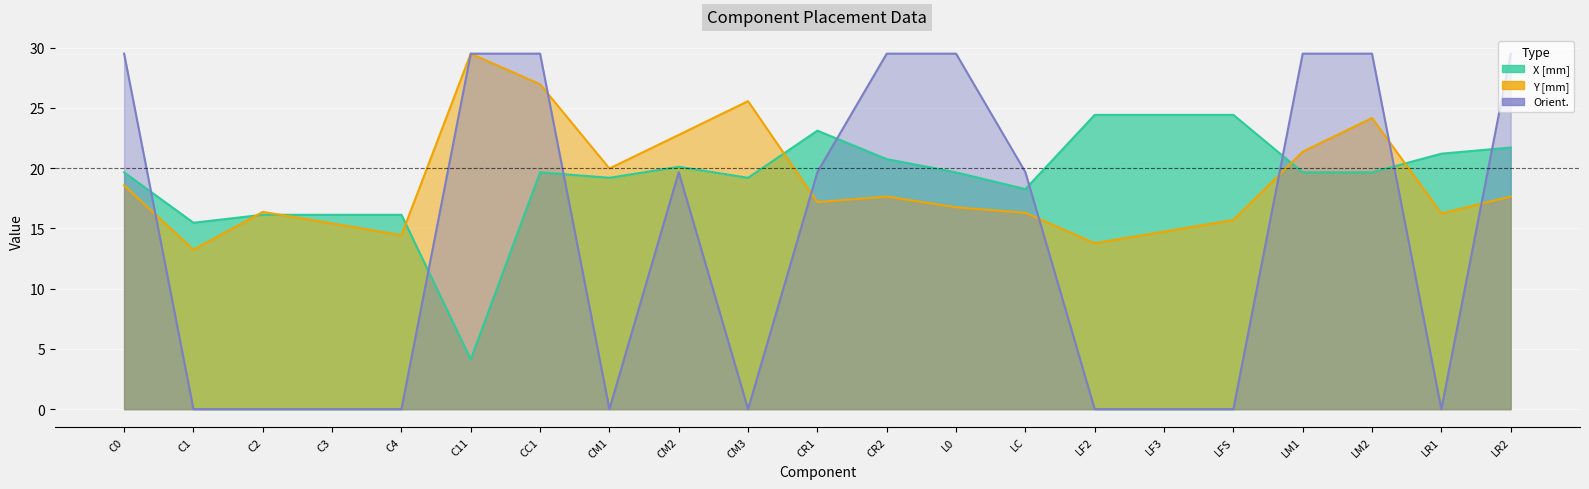

True or false: Y [mm] and Orient. cross at least once.

True